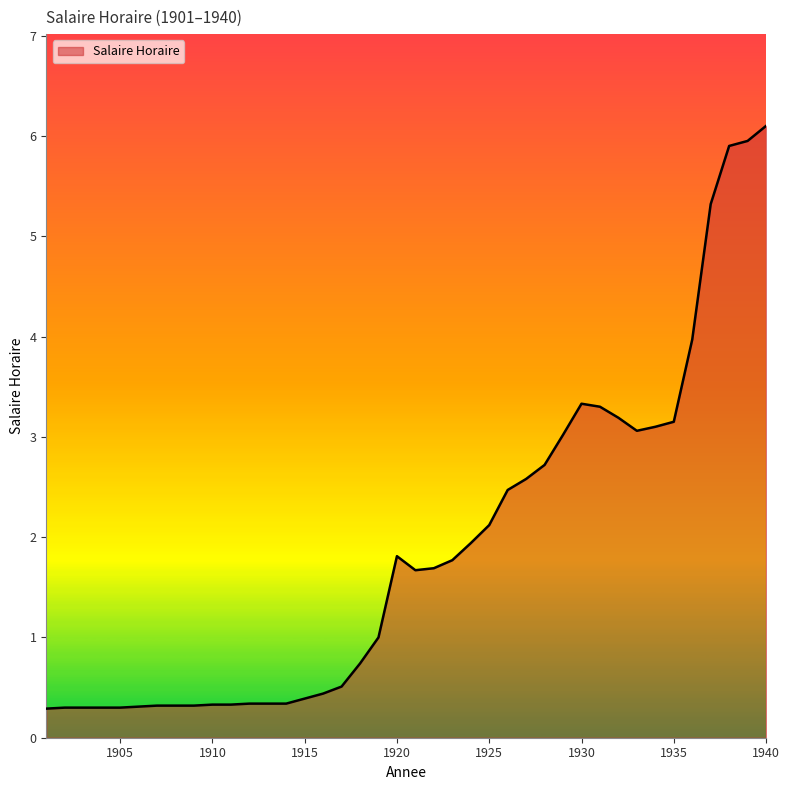

What is the maximum value shown in the chart?

6.1